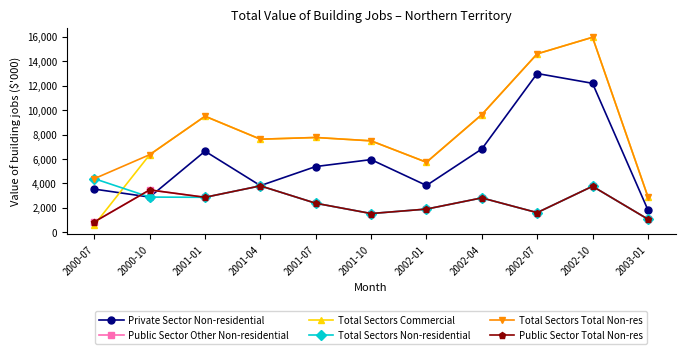

Is this an area chart (filled region under the line)?

No